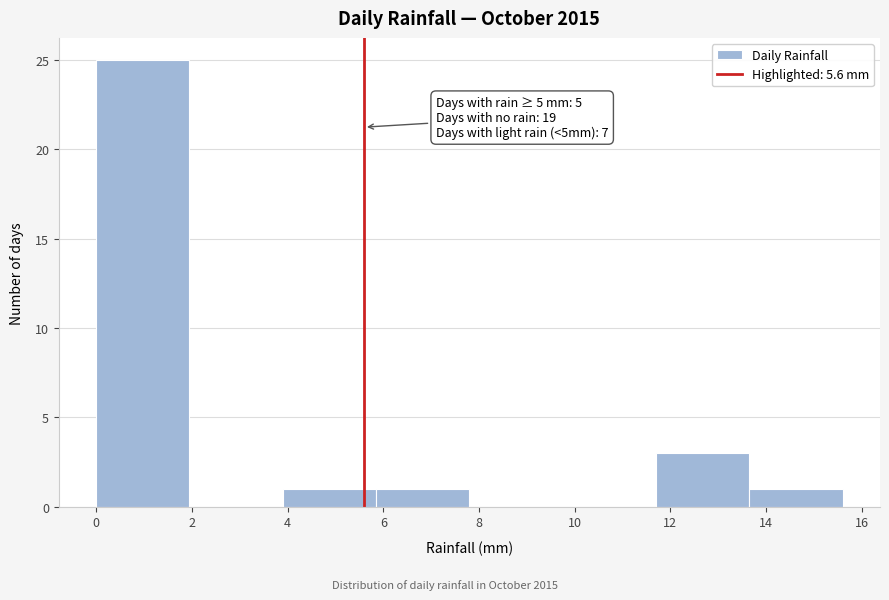

Over which range of the x-axis is the bar tallest?

0.00 to 1.95